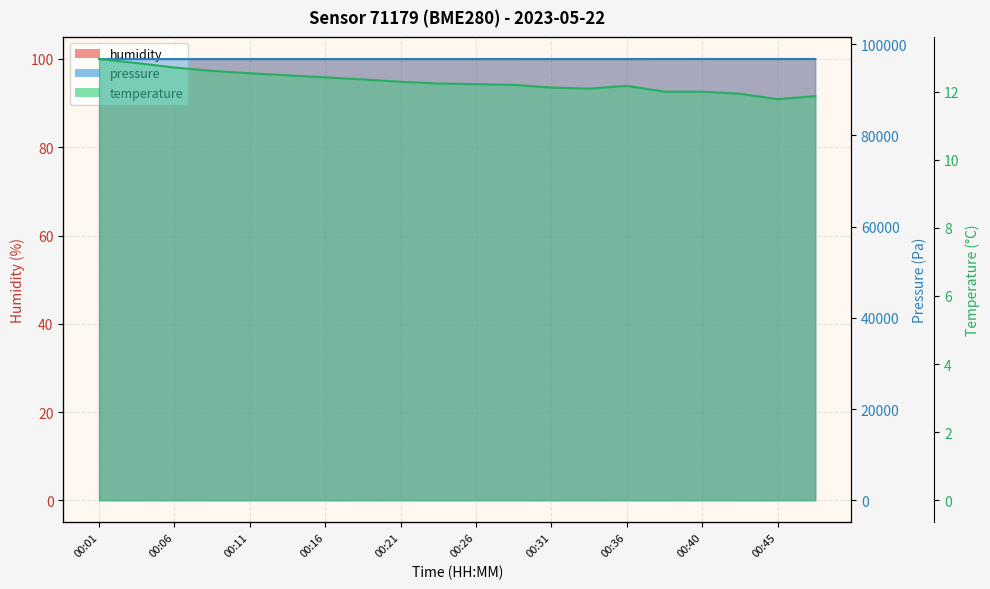

The temperature series shows 12.5 at 00:13. True or false?

True